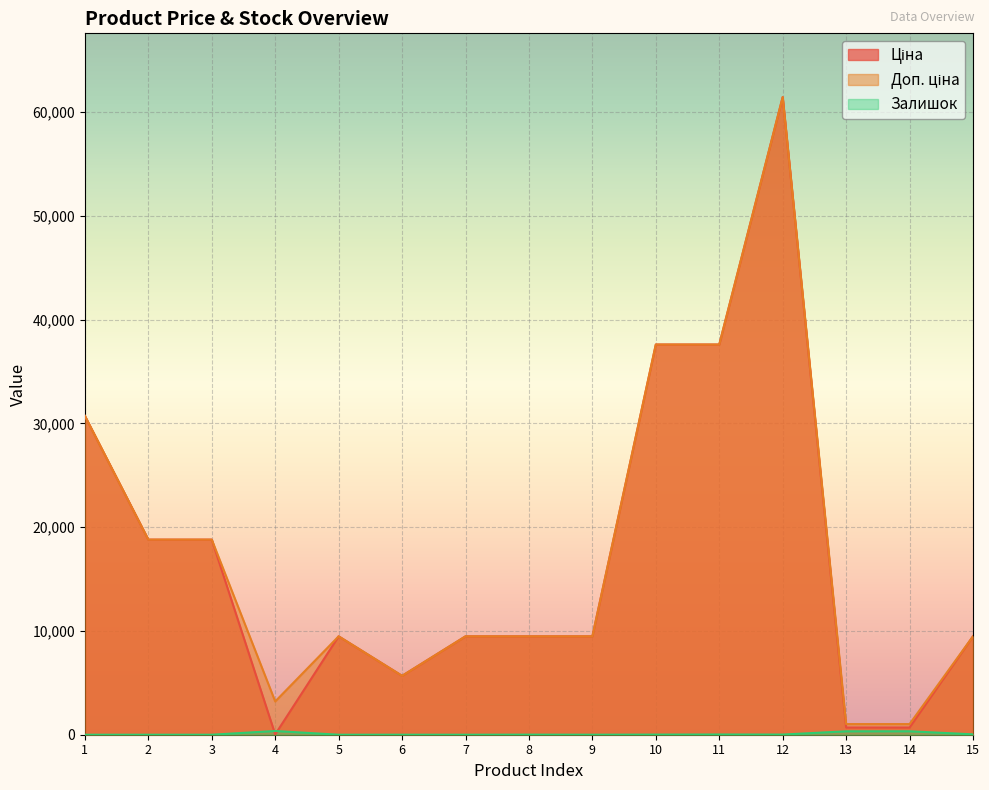

What is the maximum value shown in the chart?

61434.3